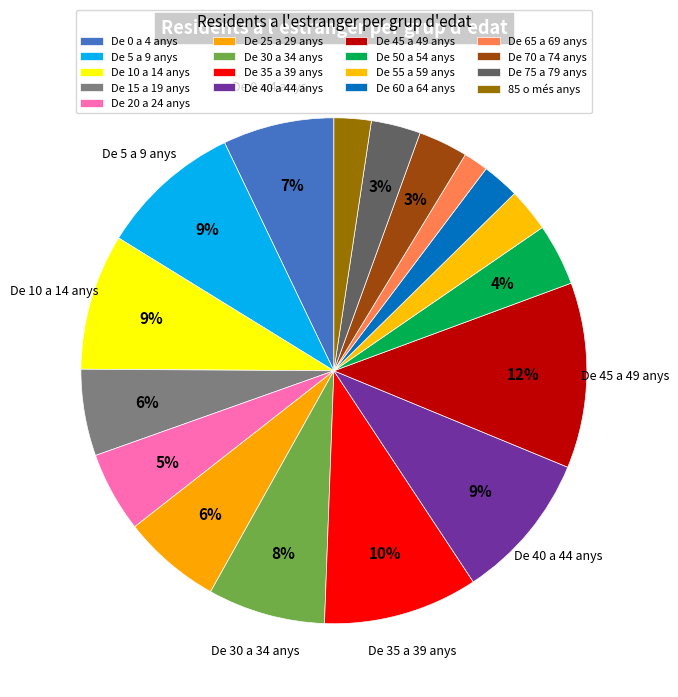

Which has a higher value, De 5 a 9 anys or De 30 a 34 anys?

De 5 a 9 anys